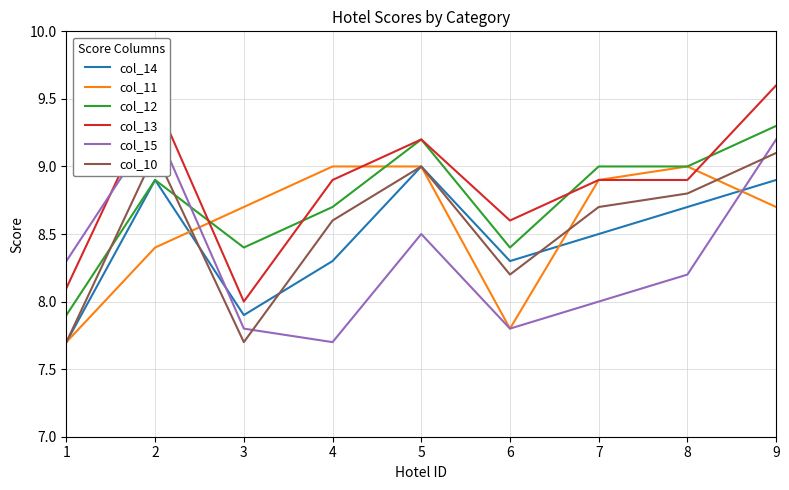

At which category does col_14 reach its first local peak?

2